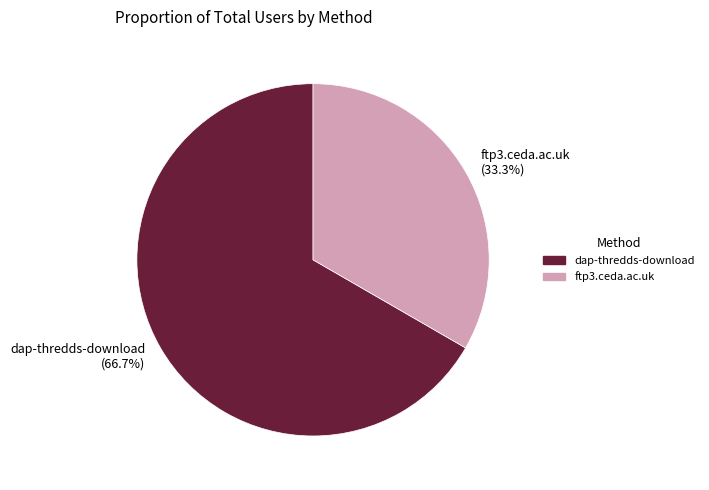

What percentage do ftp3.ceda.ac.uk and dap-thredds-download together represent?

100.0%